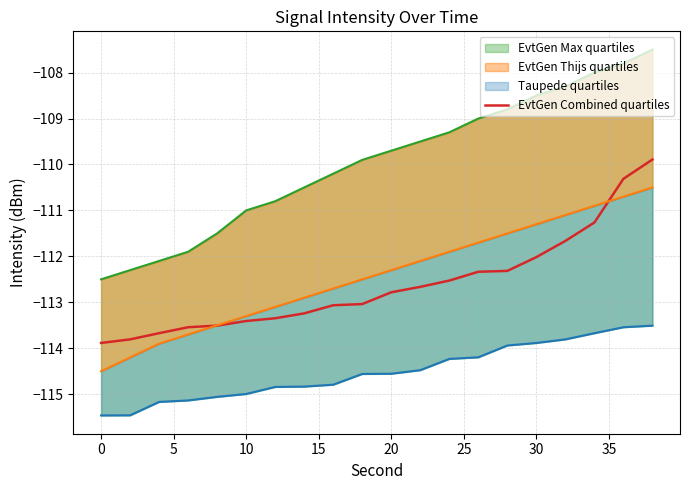

What is the highest value of the EvtGen Combined quartiles series?

-109.9